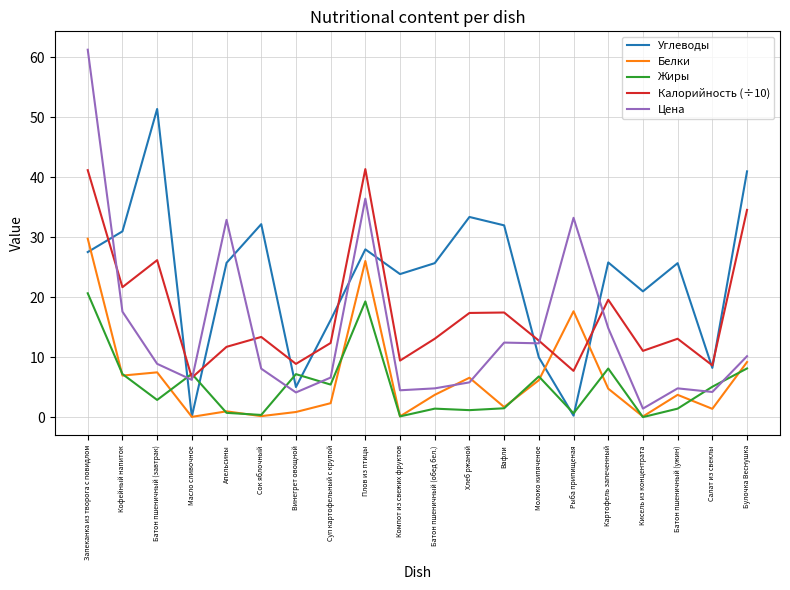

Which series has the largest total across all categories?

Углеводы